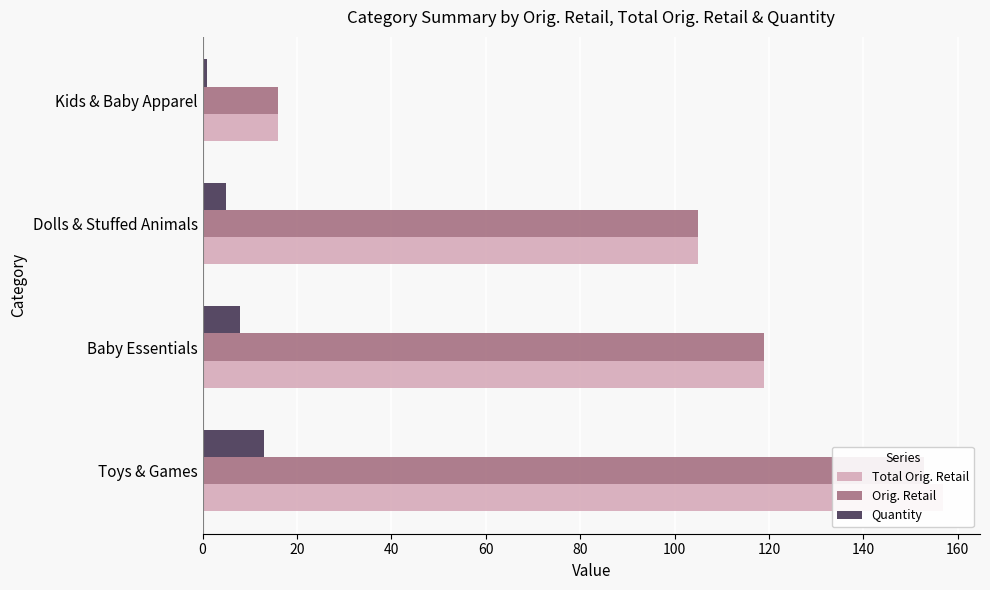

Is it true that Orig. Retail equals 266.6 at Toys & Games?

False